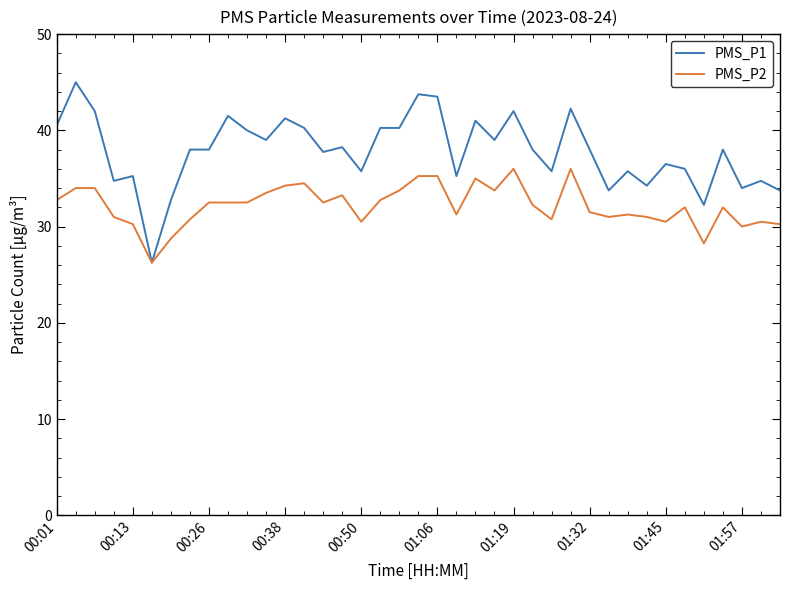

Rank the series by their average value, from lowest to highest.

PMS_P2, PMS_P1